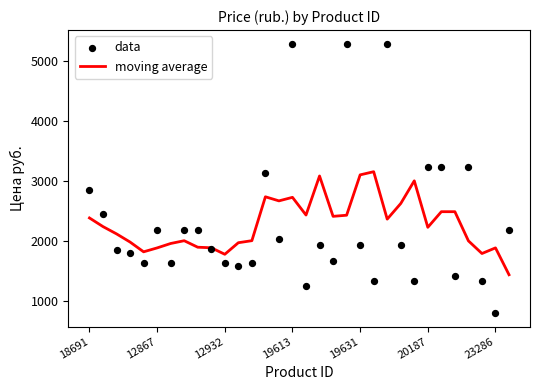

Which series contains the highest Y value?

data